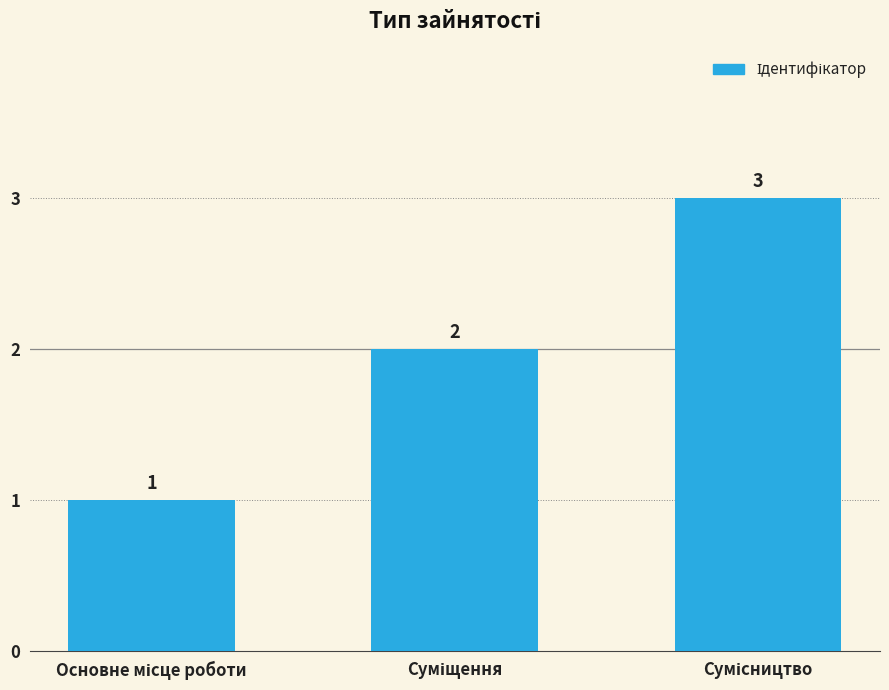

What is the greatest value displayed?

3